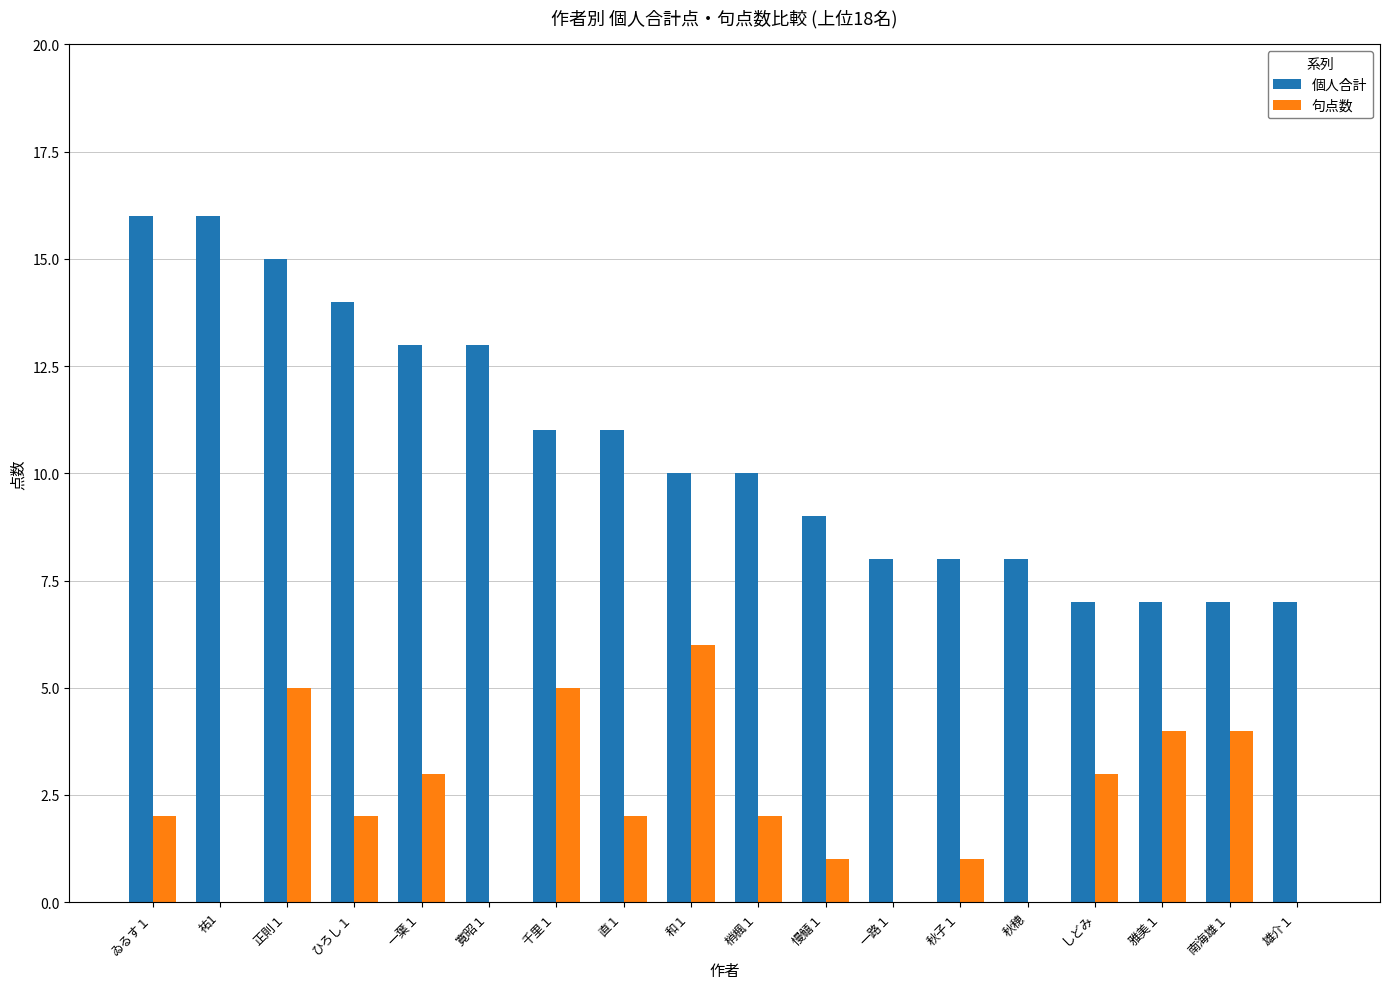

At which label does 個人合計 first exceed 10?

ゐるす１